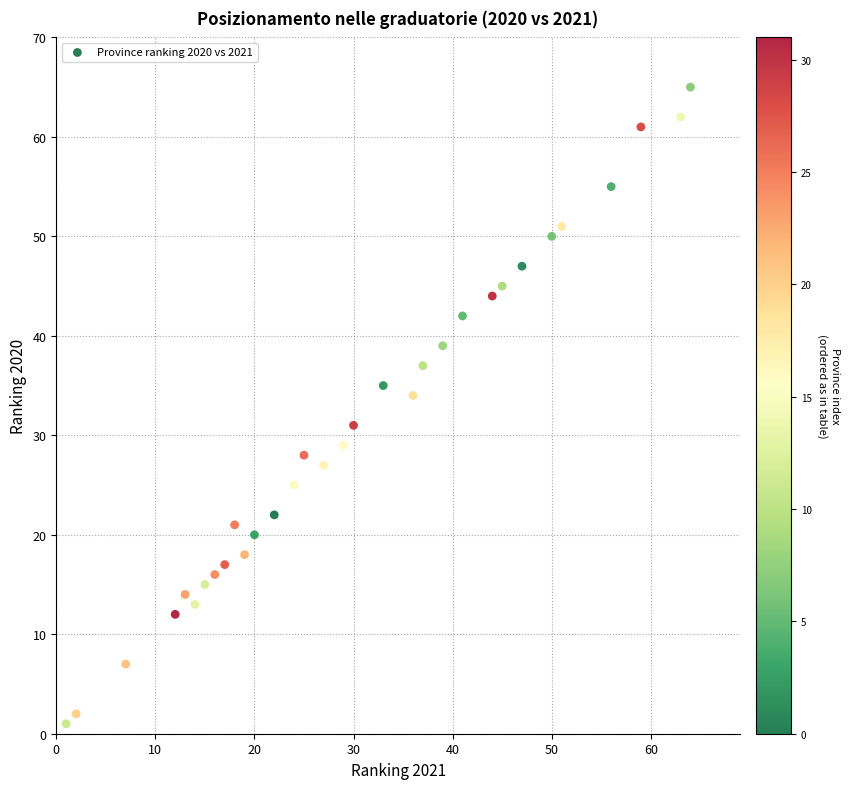

What Y value in the scatter plot is closest to 33?

34